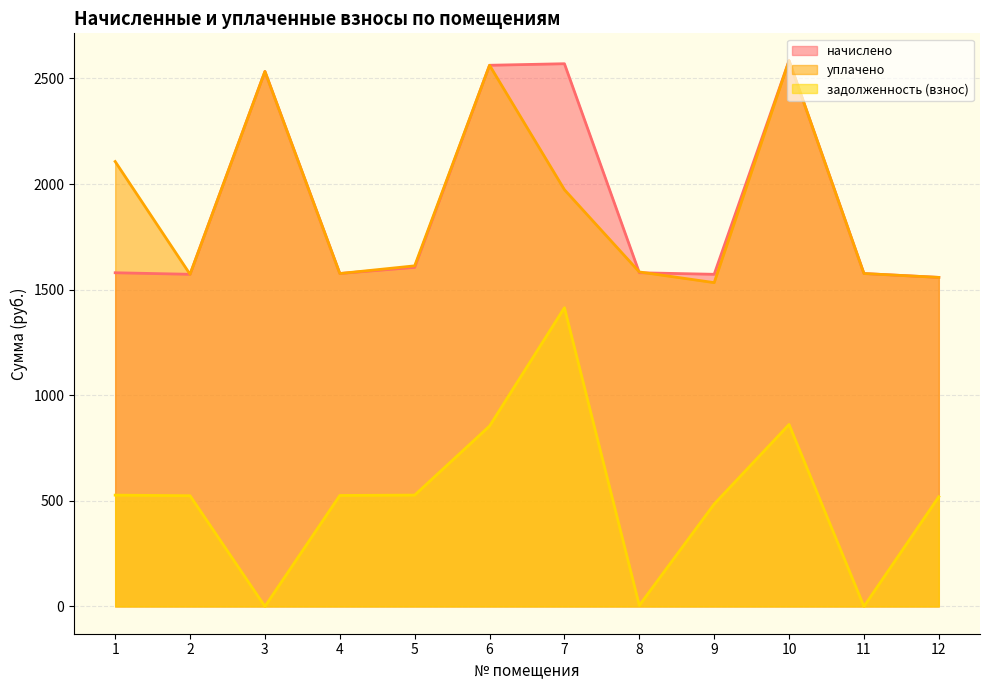

At how many categories does at least one series exceed 1106?

12